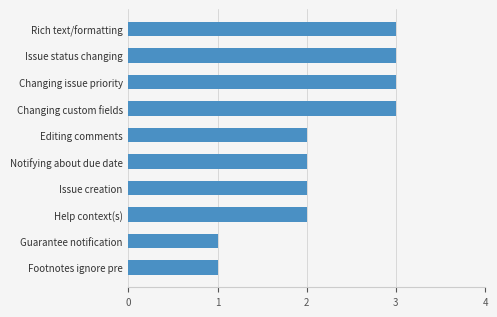

Reading top to bottom, list all the values displayed in this chart.

Rich text/formatting=3	Issue status changing=3	Changing issue priority=3	Changing custom fields=3	Editing comments=2	Notifying about due date=2	Issue creation=2	Help context(s)=2	Guarantee notification=1	Footnotes ignore pre=1